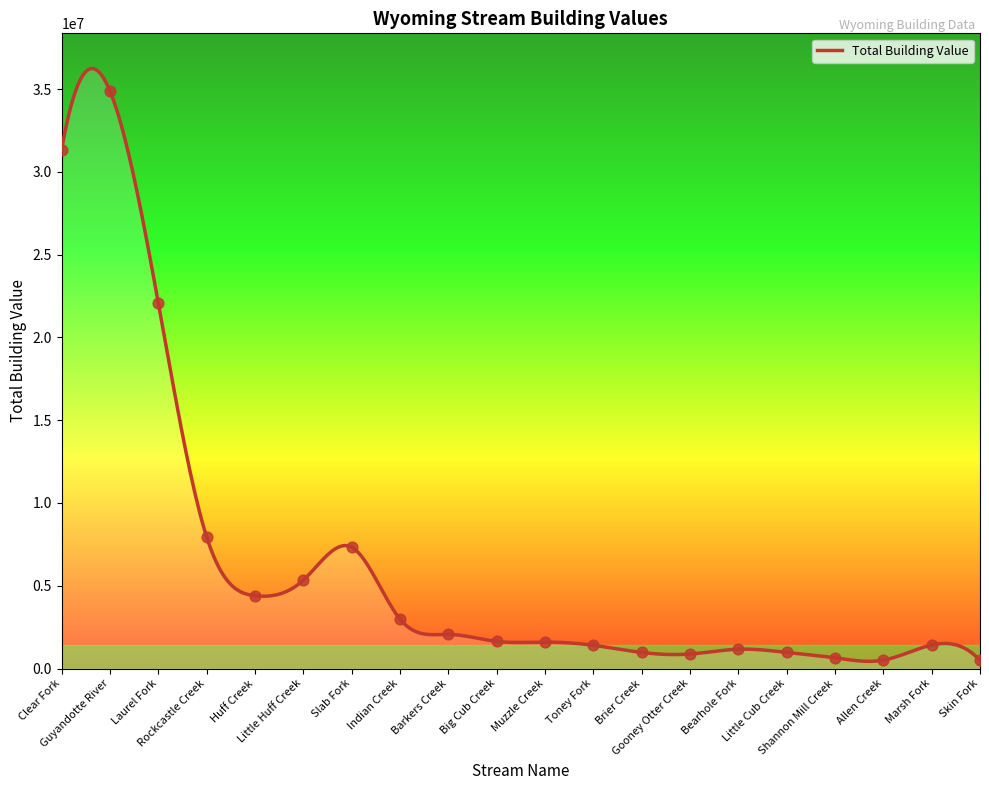

What is the difference between the maximum and minimum values?

35807129.0